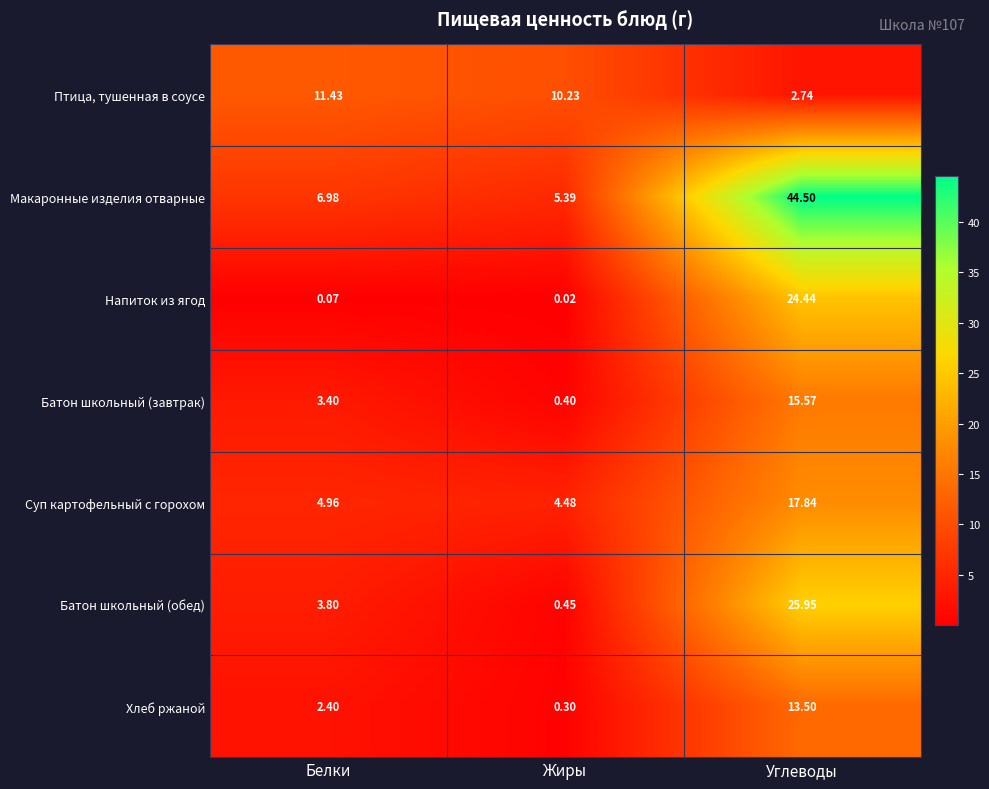

At Углеводы, list the series in order from largest to smallest.

Макаронные изделия отварные, Батон школьный (обед), Напиток из ягод, Суп картофельный с горохом, Батон школьный (завтрак), Хлеб ржаной, Птица, тушенная в соусе